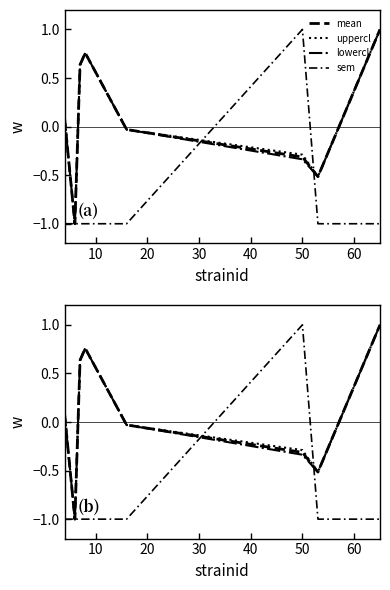

How many series are shown in this chart?

4